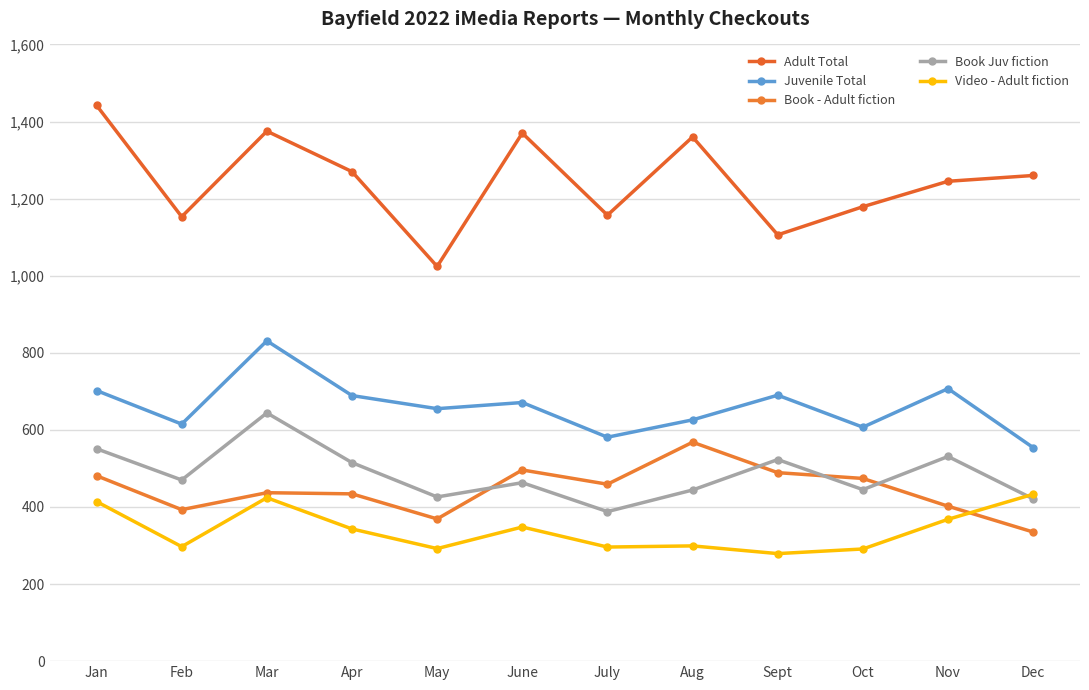

Between Mar and Oct, which is larger?

Mar